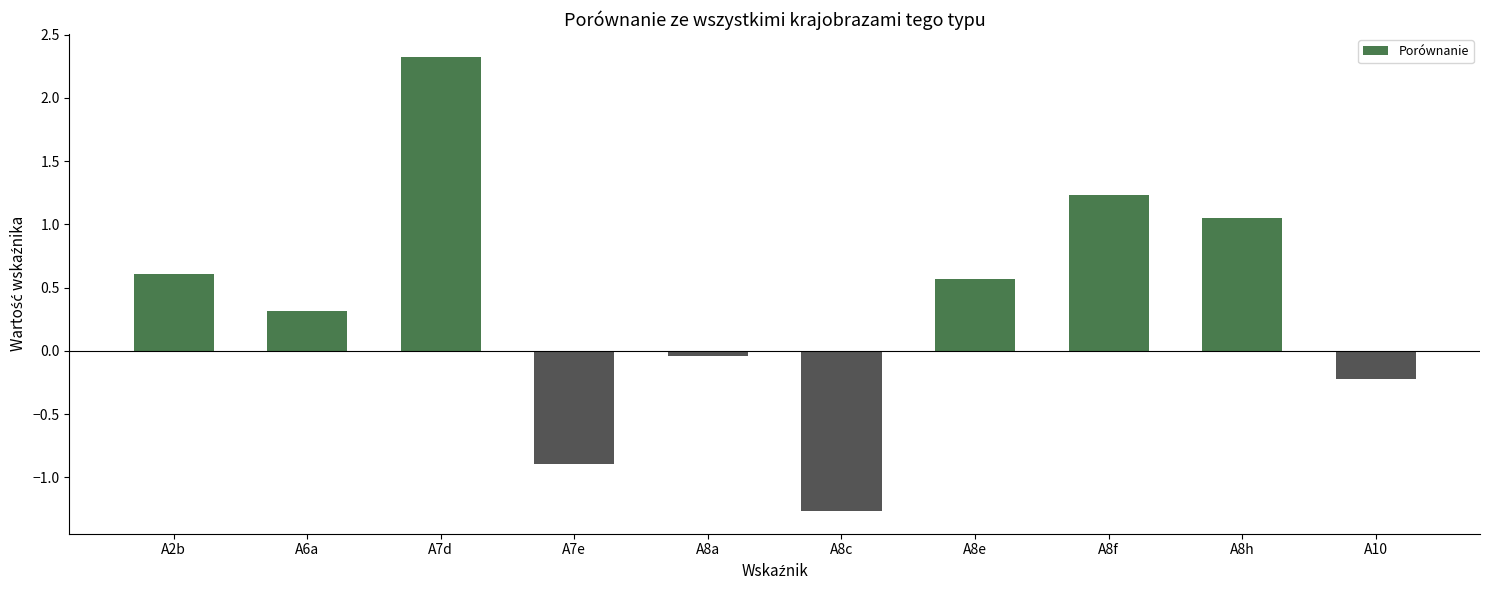

The value at A7e is -0.6. True or false?

False